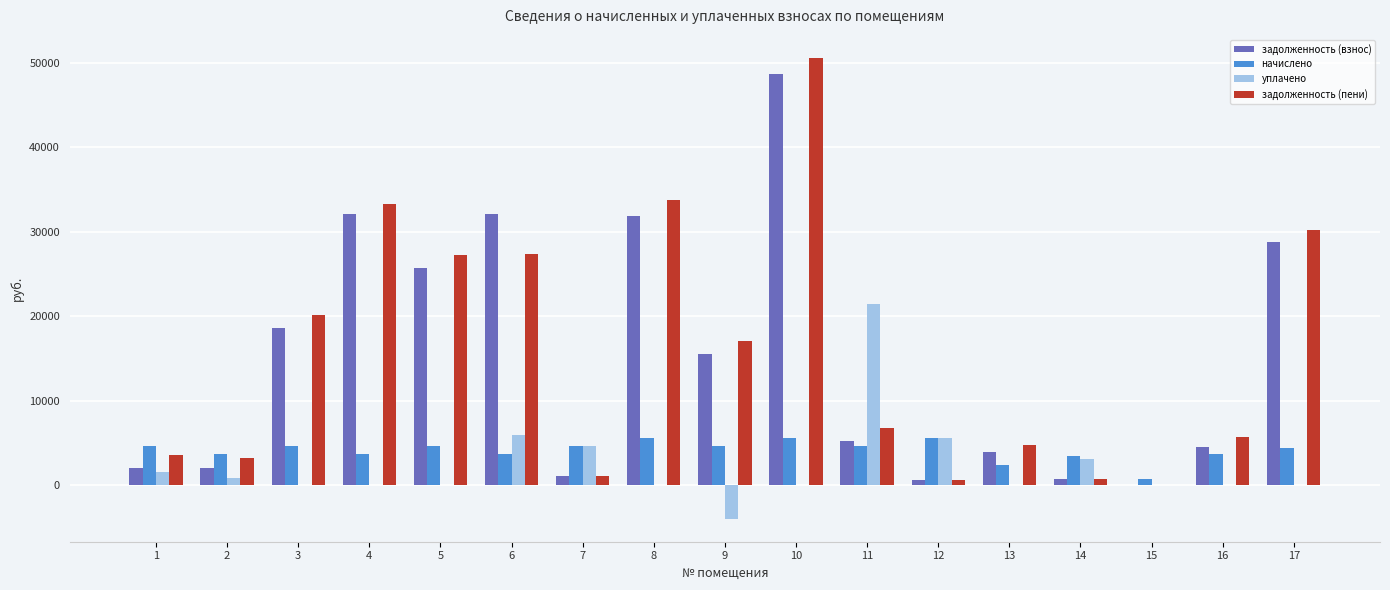

Are the bars grouped side by side (vs. stacked)?

Yes